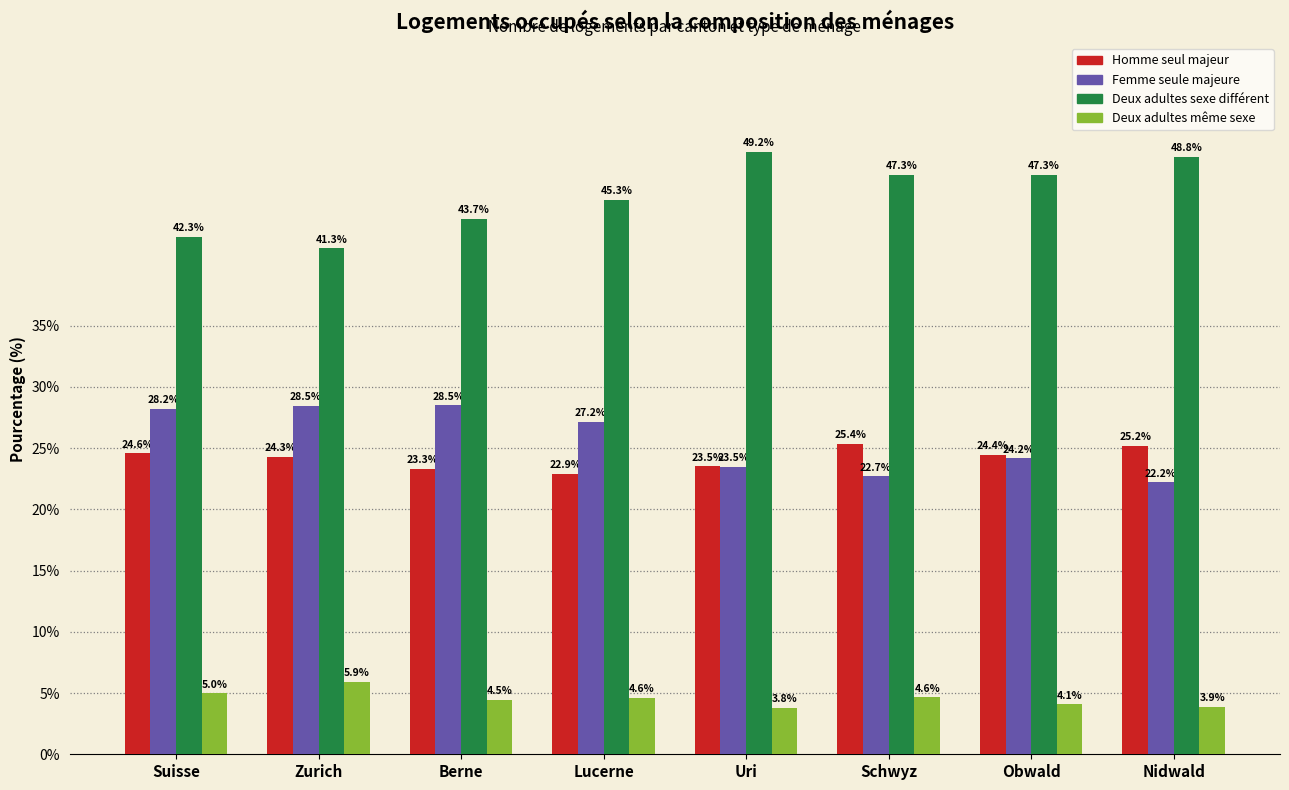

Reading left to right, transcribe all the data shown in this chart.

Homme seul majeur: Suisse=24.6	Zurich=24.3	Berne=23.3	Lucerne=22.9	Uri=23.5	Schwyz=25.4	Obwald=24.4	Nidwald=25.2
Femme seule majeure: Suisse=28.2	Zurich=28.5	Berne=28.5	Lucerne=27.2	Uri=23.5	Schwyz=22.7	Obwald=24.2	Nidwald=22.2
Deux adultes sexe différent: Suisse=42.3	Zurich=41.3	Berne=43.7	Lucerne=45.3	Uri=49.2	Schwyz=47.3	Obwald=47.3	Nidwald=48.8
Deux adultes même sexe: Suisse=5.0	Zurich=5.9	Berne=4.5	Lucerne=4.6	Uri=3.8	Schwyz=4.6	Obwald=4.1	Nidwald=3.9